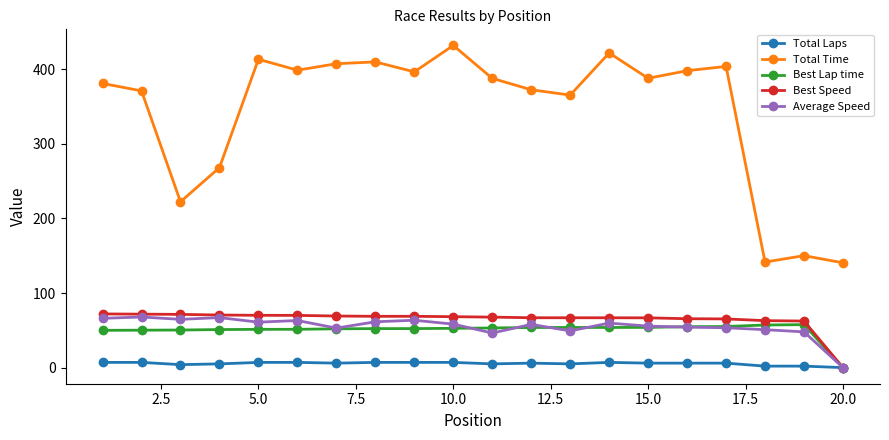

Which series has the widest spread of values?

Total Time